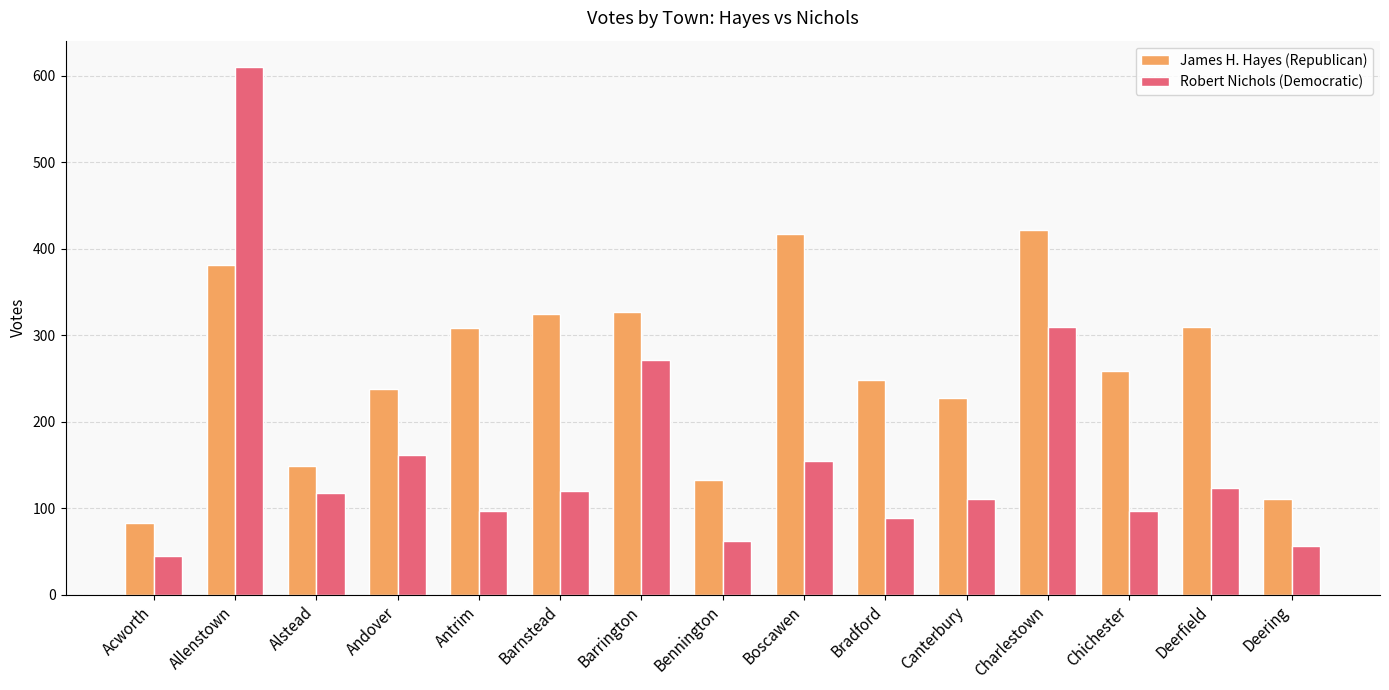

What is the approximate value of James H. Hayes (Republican) at Barrington, to the nearest 10?

330